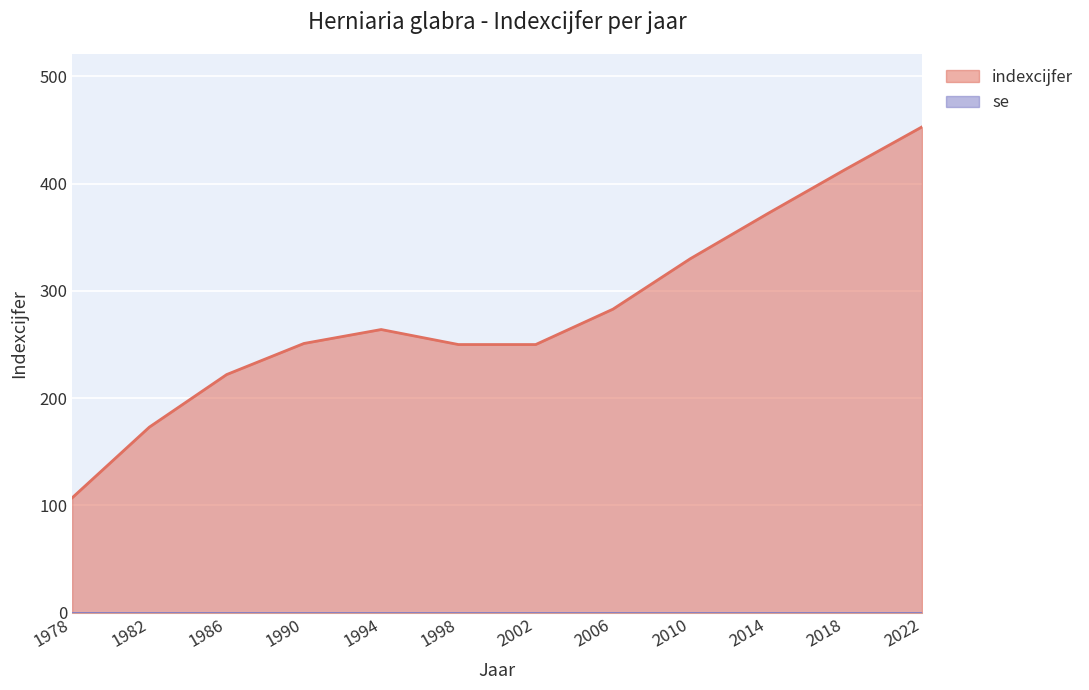

Does the chart display data point markers on the line(s)?

No